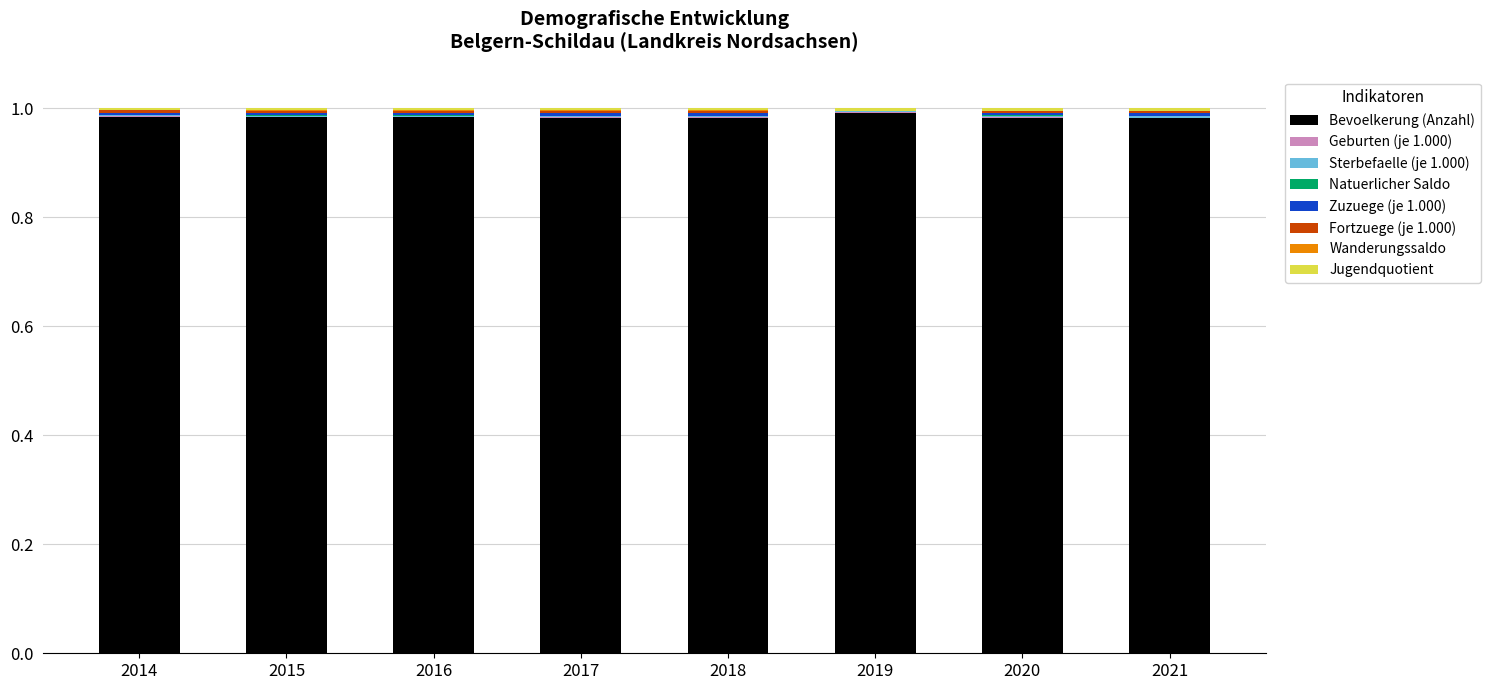

The value of Jugendquotient at 2016 is 0.0. True or false?

True